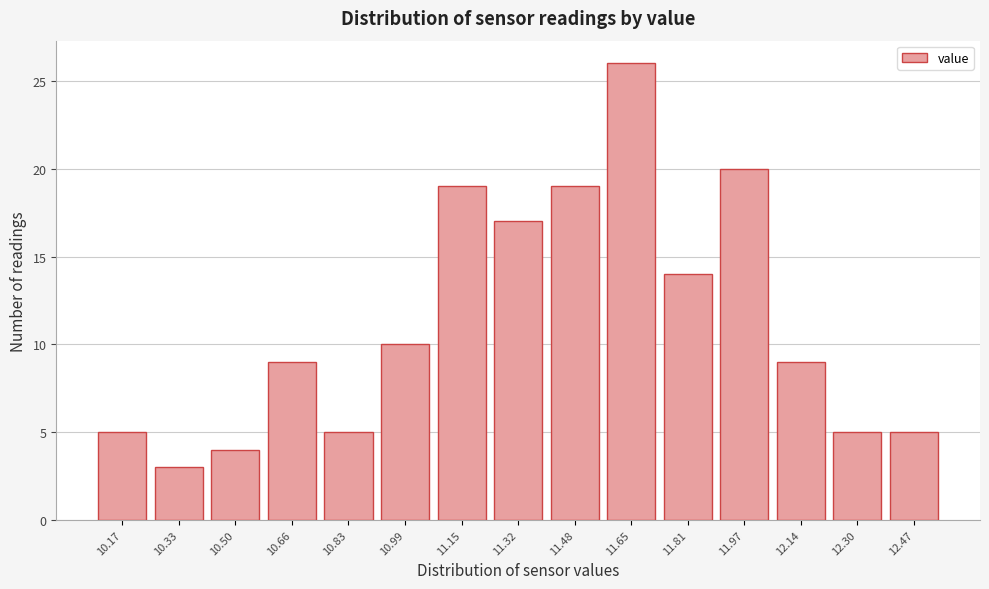

Reading right to left, transcribe all the data shown in this chart.

12.47=5	12.30=5	12.14=9	11.97=20	11.81=14	11.65=26	11.48=19	11.32=17	11.15=19	10.99=10	10.83=5	10.66=9	10.50=4	10.33=3	10.17=5